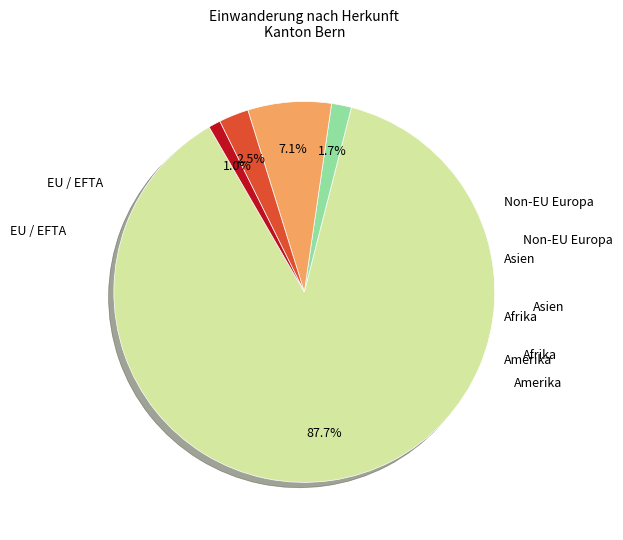

Does any single category account for the majority?

Yes